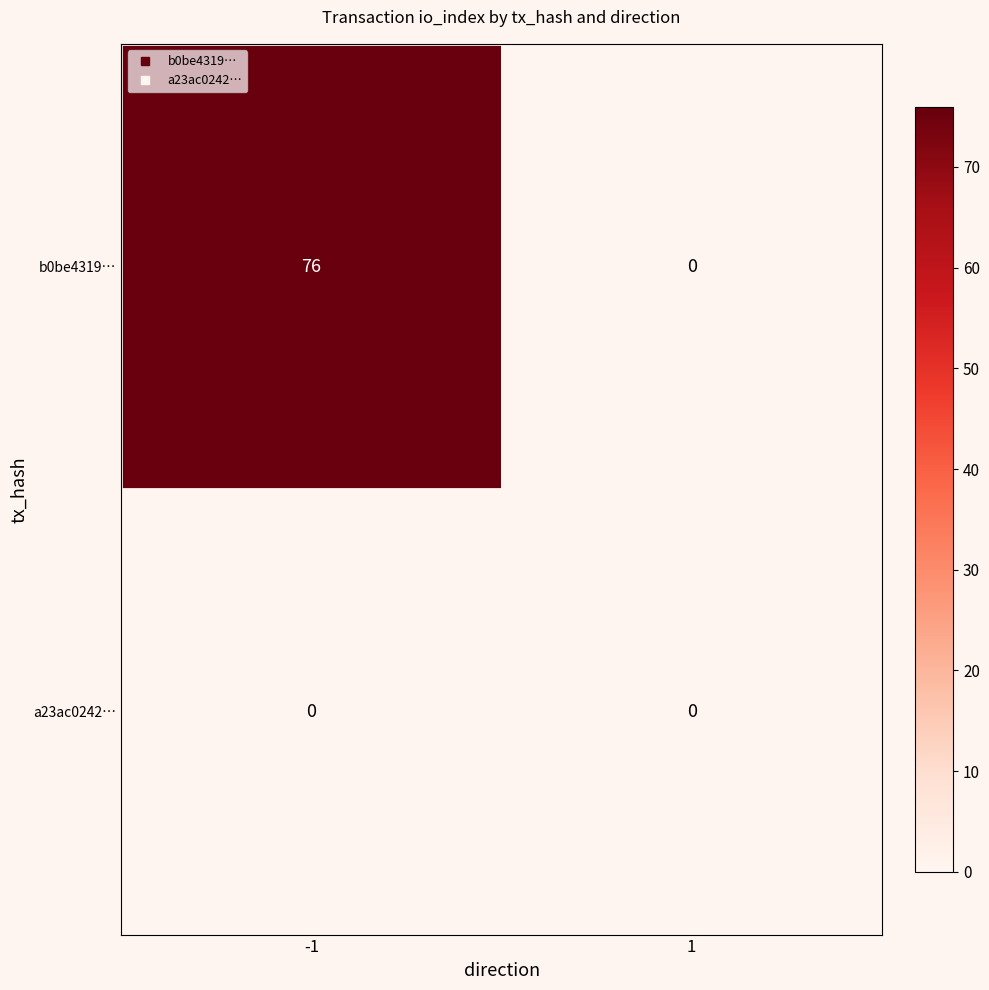

At -1, list the series in order from smallest to largest.

a23ac0242…, b0be4319…